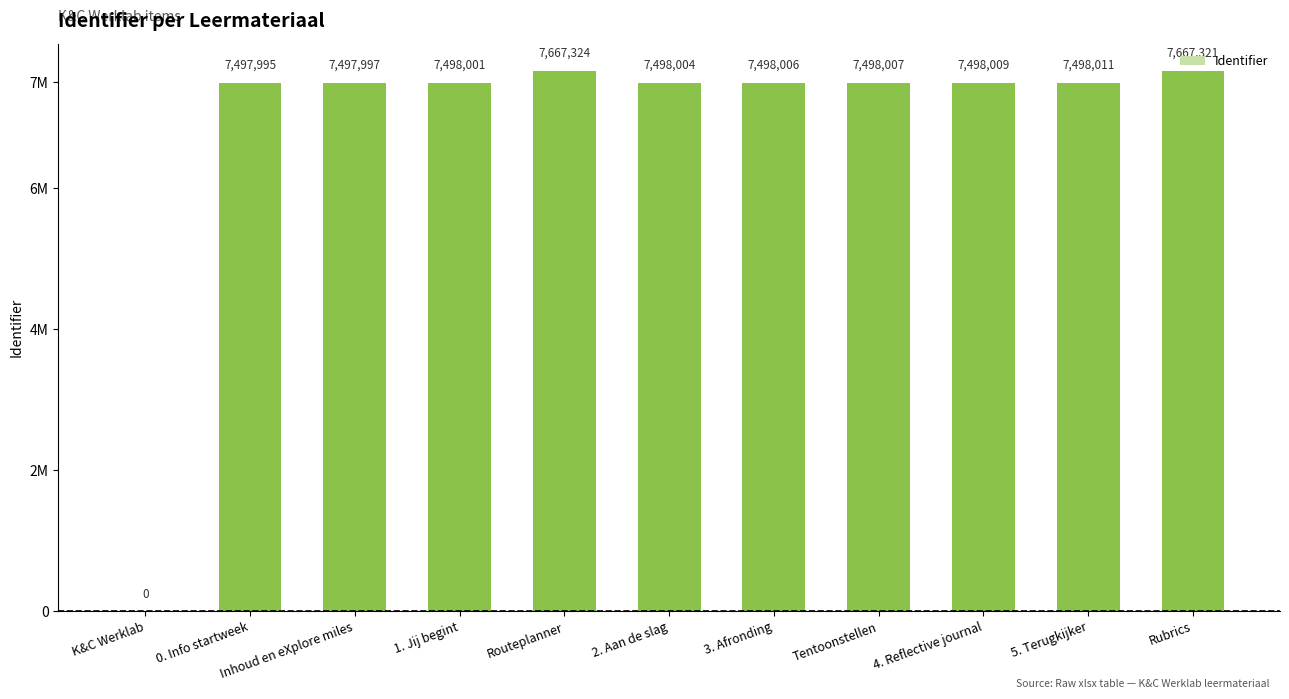

Reading left to right, what are all the values shown in this chart?

0	7497995	7497997	7498001	7667324	7498004	7498006	7498007	7498009	7498011	7667321